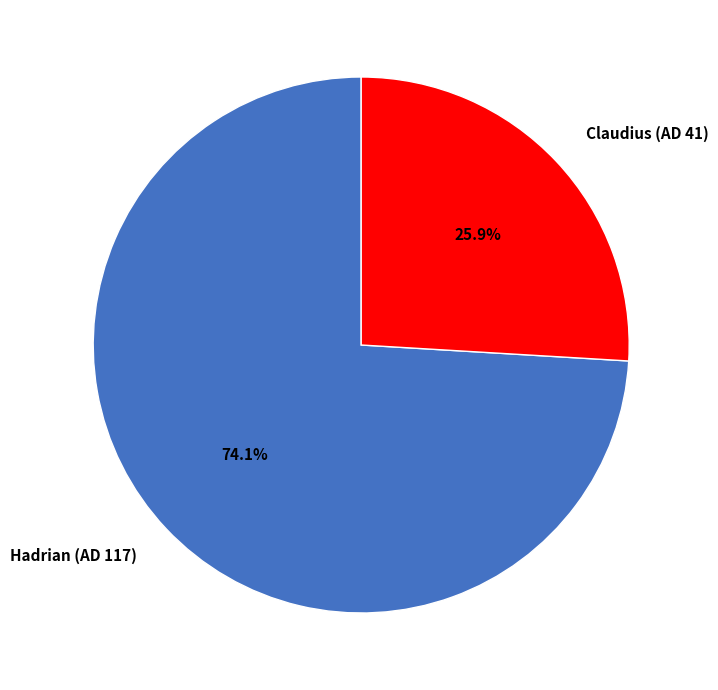

To the nearest percent, what is the difference between the largest and smallest slice percentages?

48%